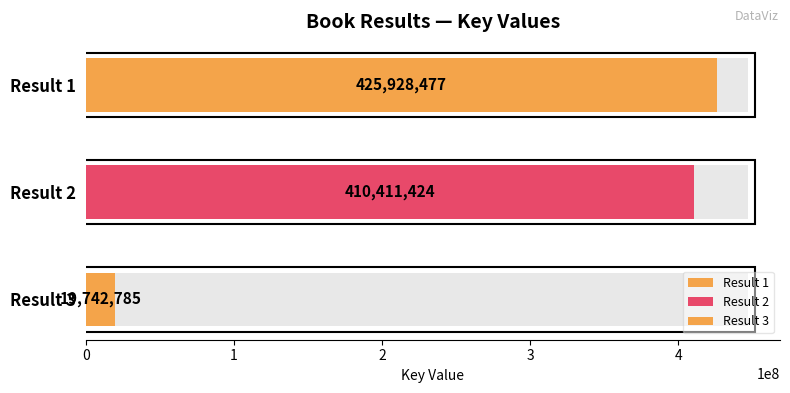

What is the maximum value shown in the chart?

425928477